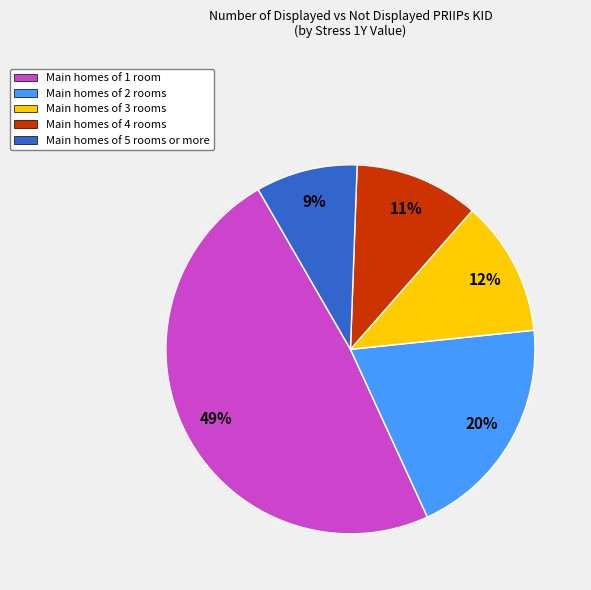

What percentage is the Main homes of 5 rooms or more slice, to the nearest percent?

9%